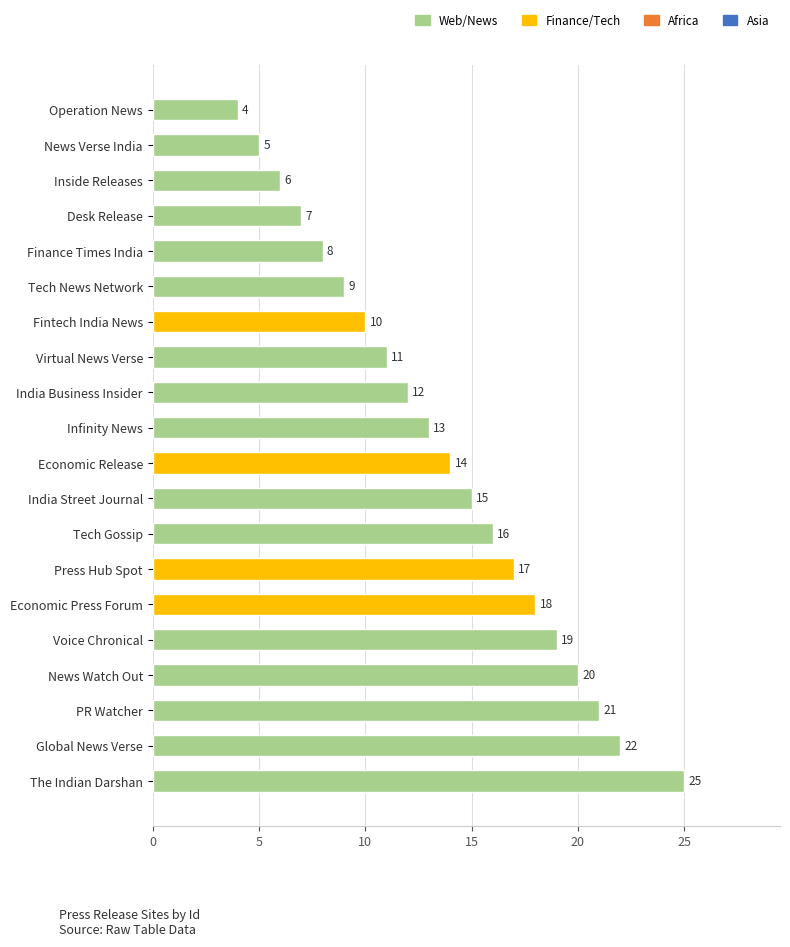

Count the number of categories in the chart.

20